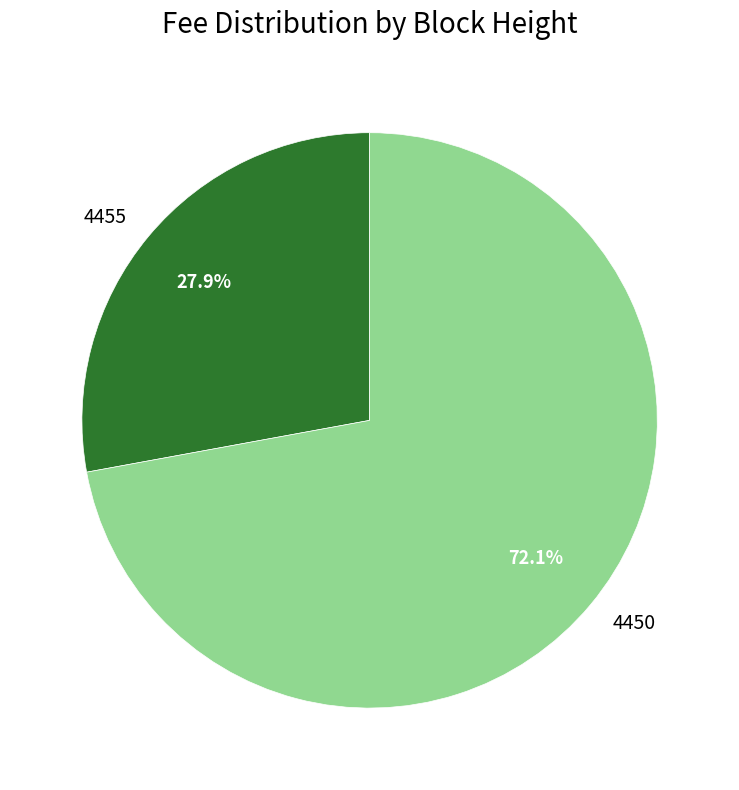

Which category has the smallest portion of the pie?

4455